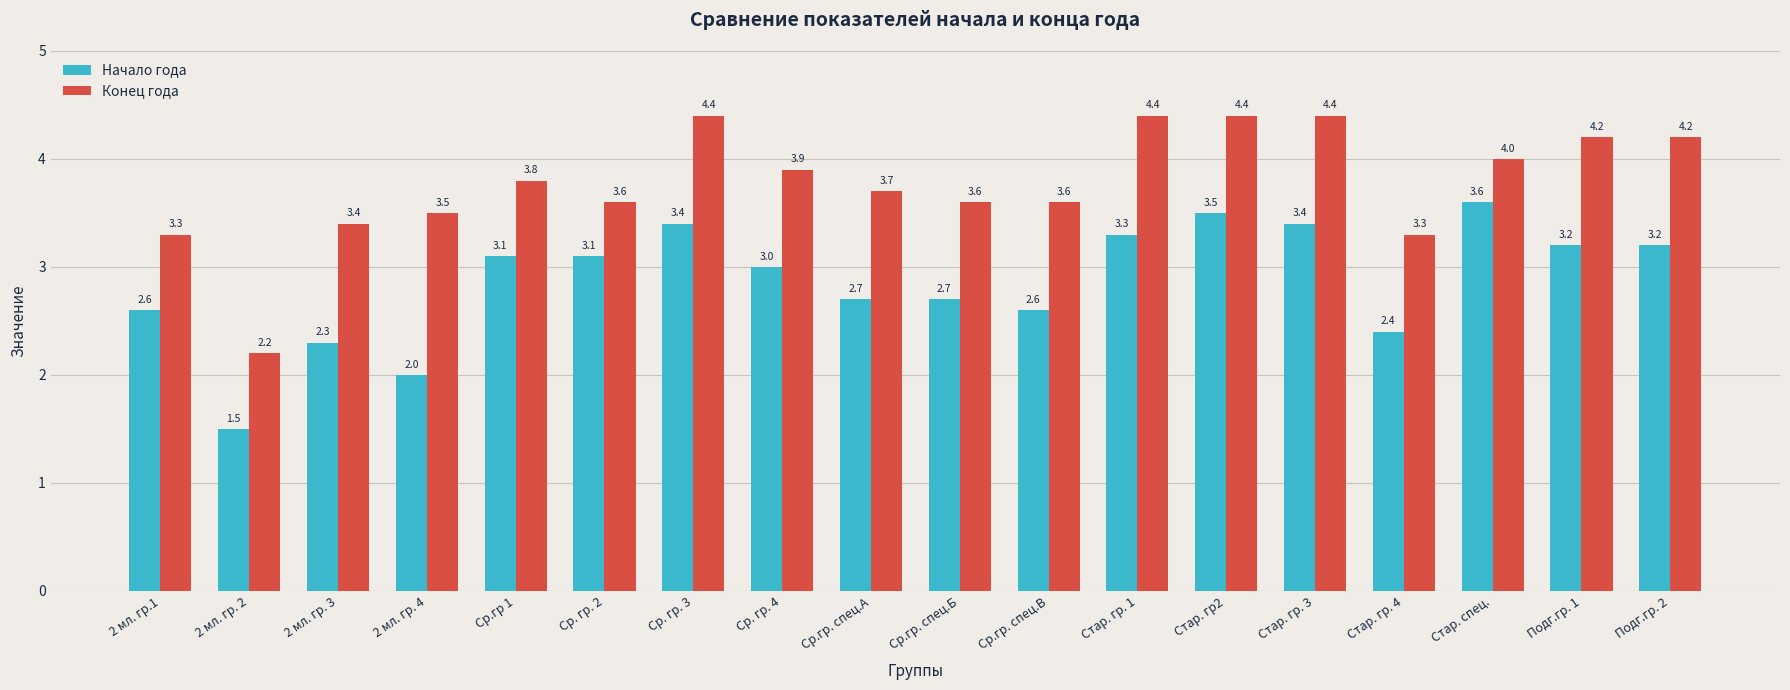

At how many categories does at least one series exceed 2?

18